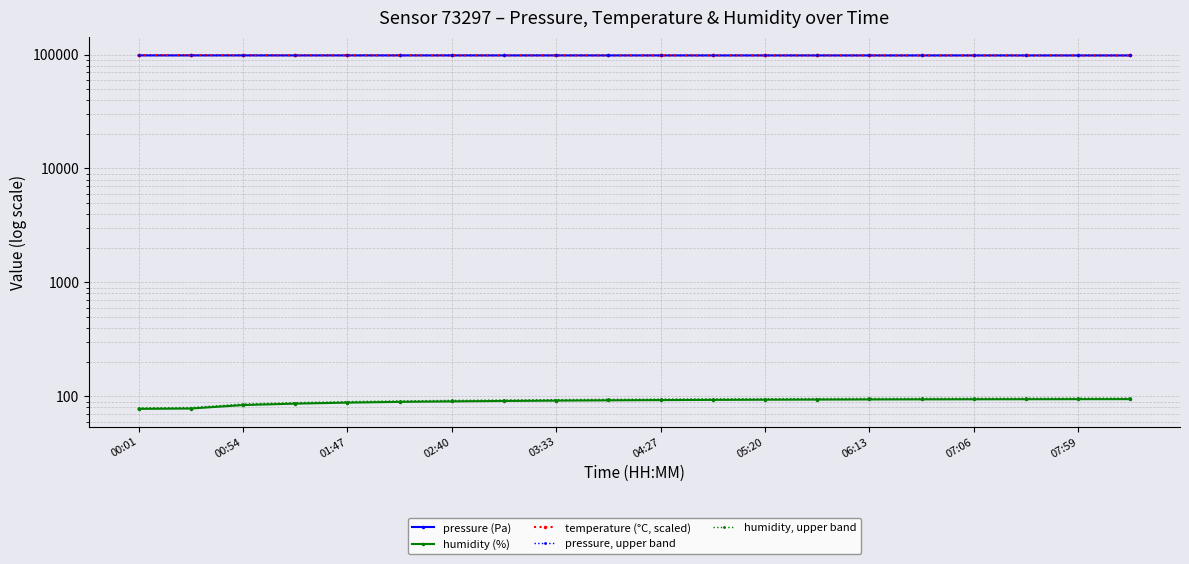

What is the total value across all series at 07:59?

294715.0